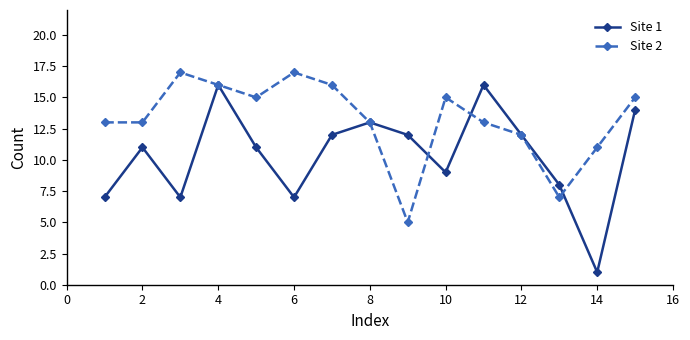

Which series has the widest spread of values?

Site 1